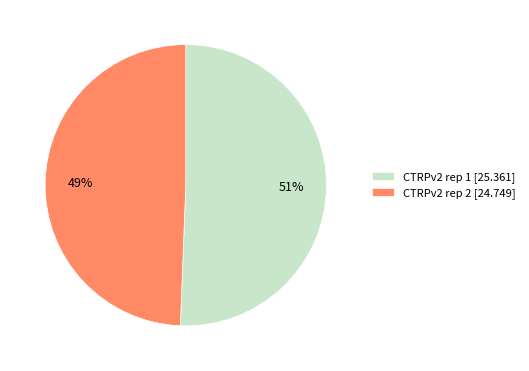

True or false: CTRPv2 rep 1 accounts for 51% of the total.

True